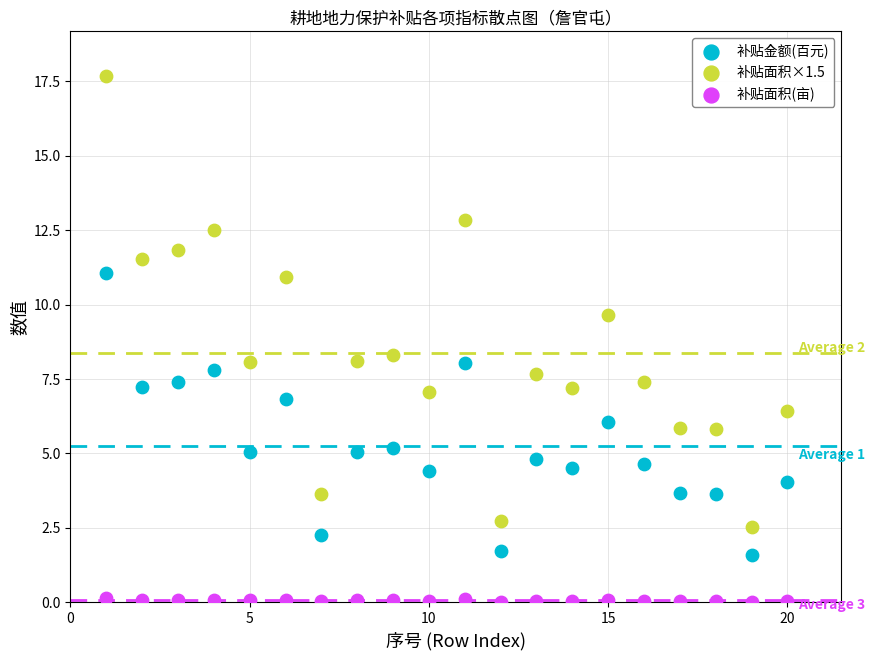

Which series reaches the minimum Y coordinate?

补贴面积(亩)